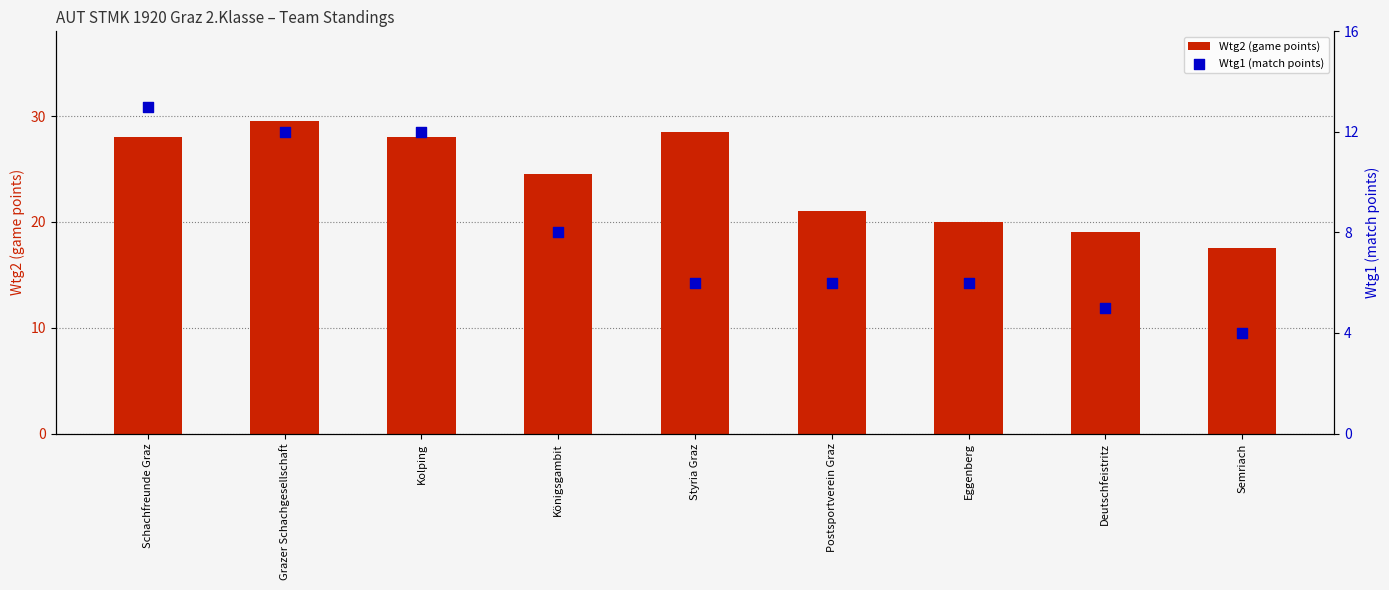

Which series contains the highest Y value?

Wtg2 (game points)